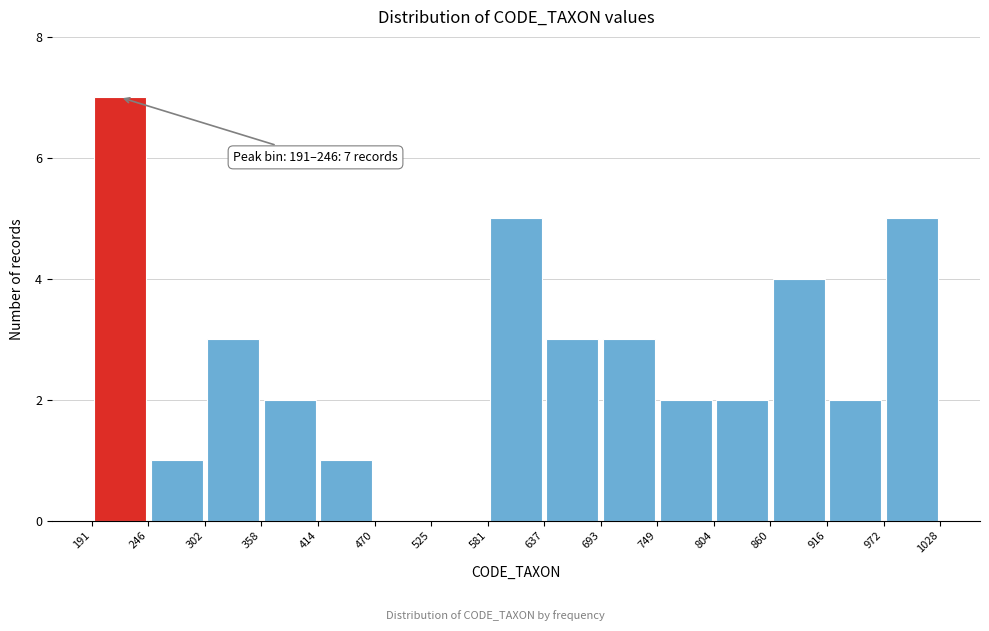

Over which range of the x-axis is the bar tallest?

191 to 246